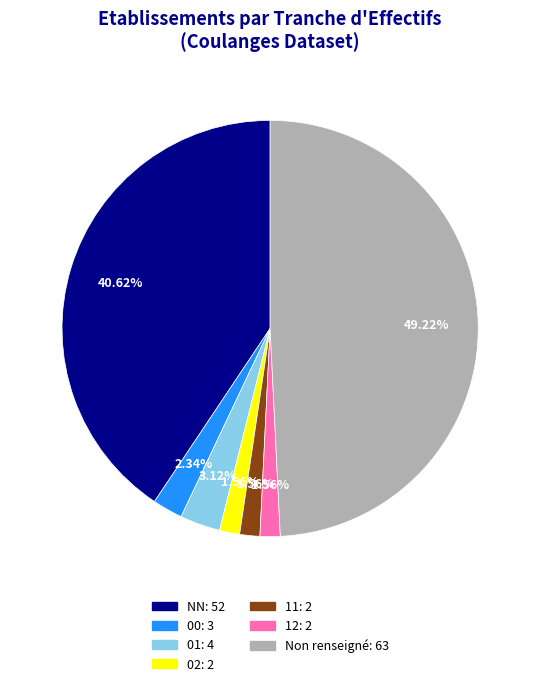

Is there any slice that represents more than half of the pie?

No